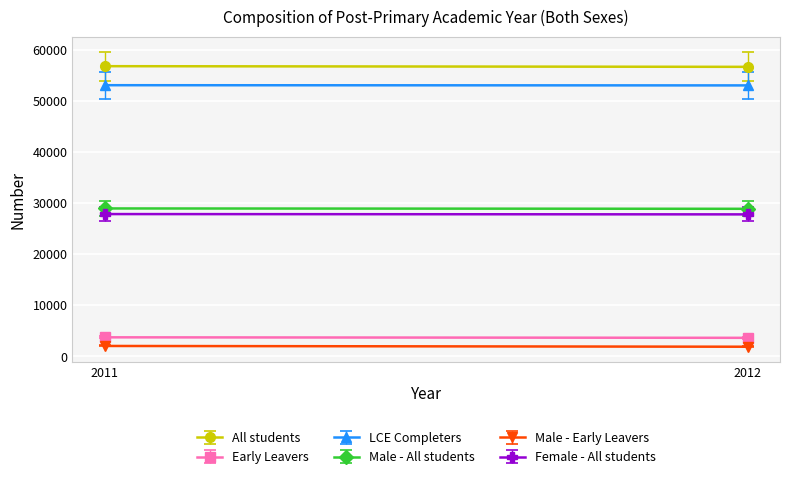

The value of Early Leavers at 2012 is 3620. True or false?

True